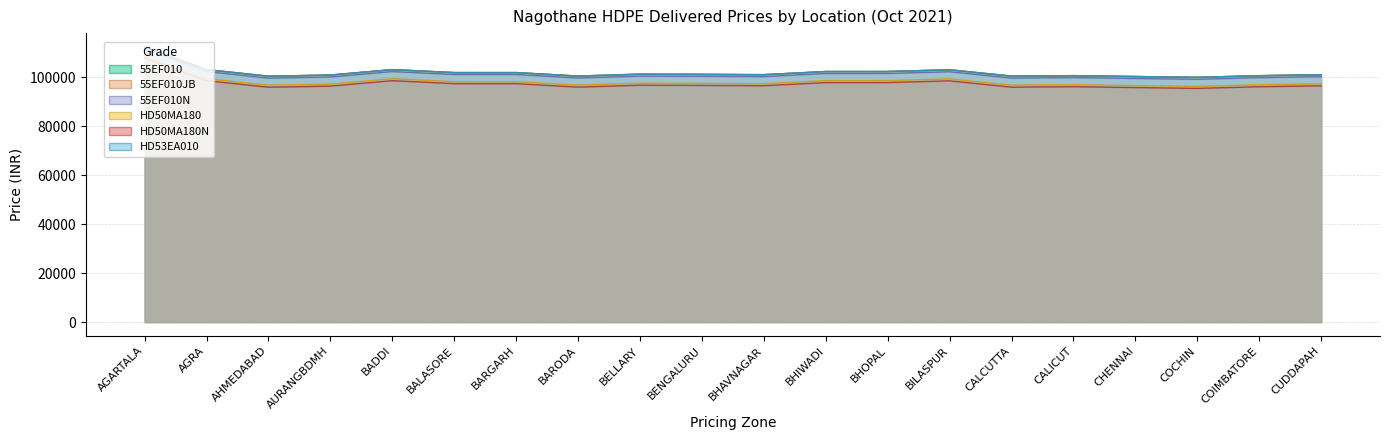

Which series has the largest range (max minus min)?

55EF010